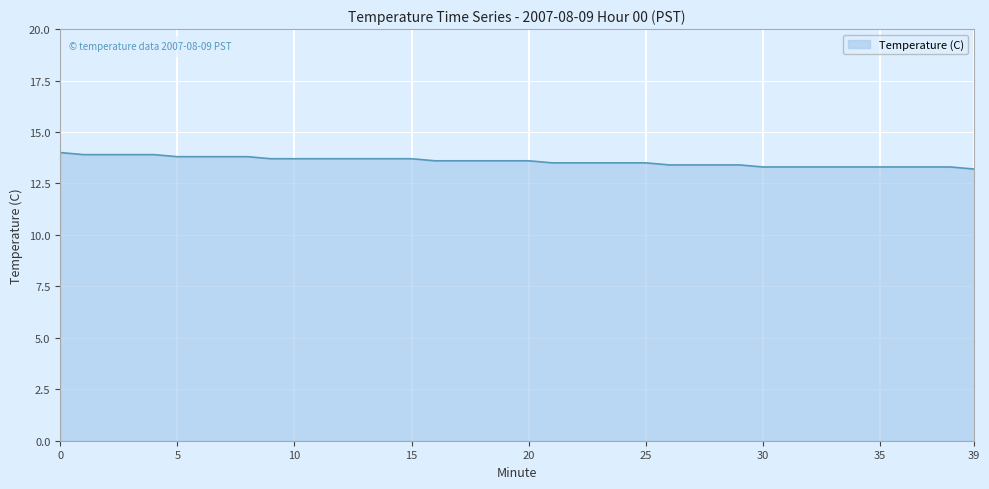

What is the smallest value displayed?

13.2